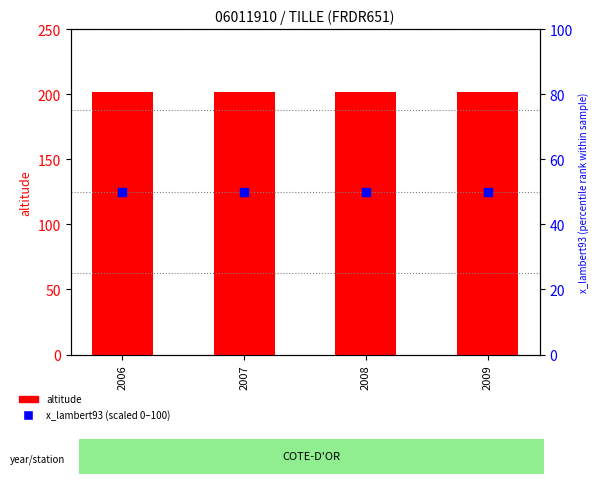

What are all the series names shown in the legend?

altitude, x_lambert93 (scaled)